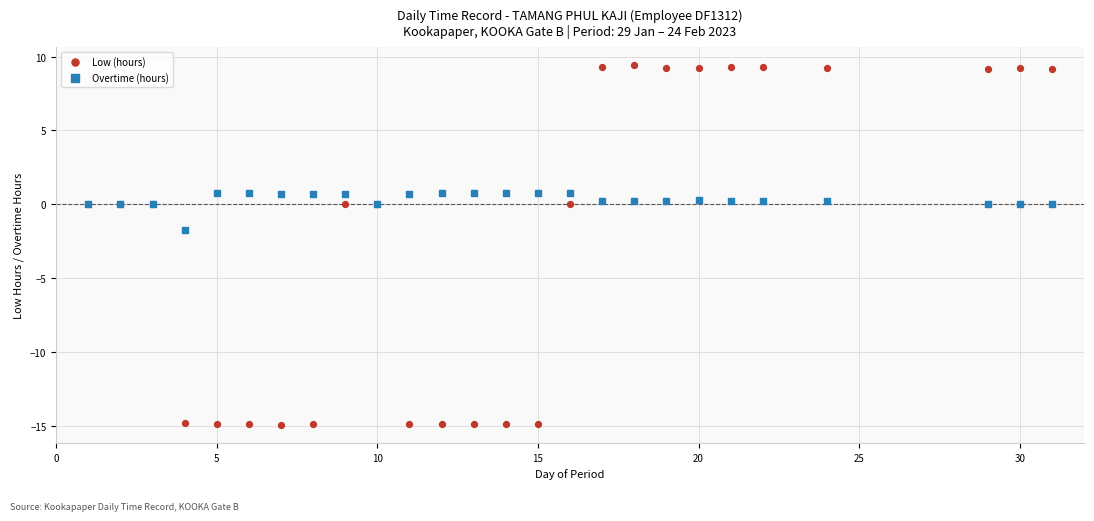

Across all series, what Y value is closest to -2?

-1.7